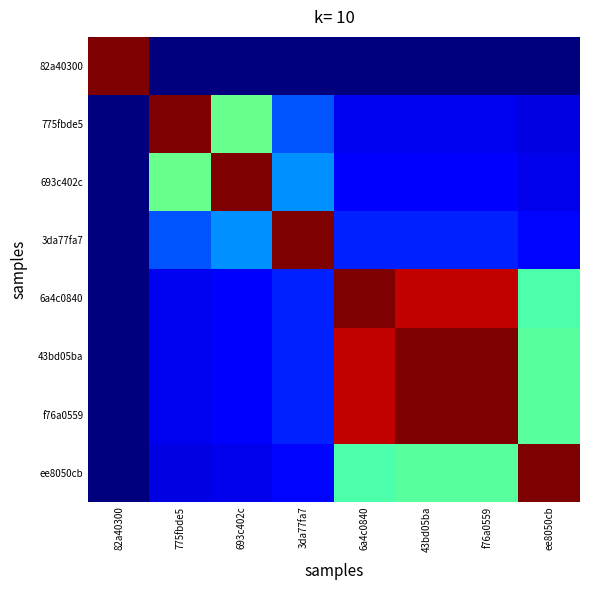

What is the maximum value shown in the chart?

1.0